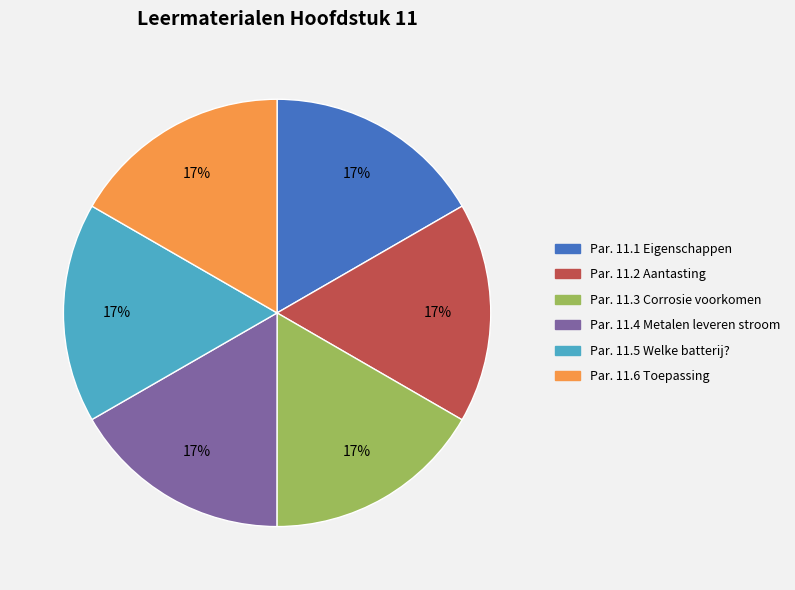

To the nearest percent, what is the average slice percentage?

17%